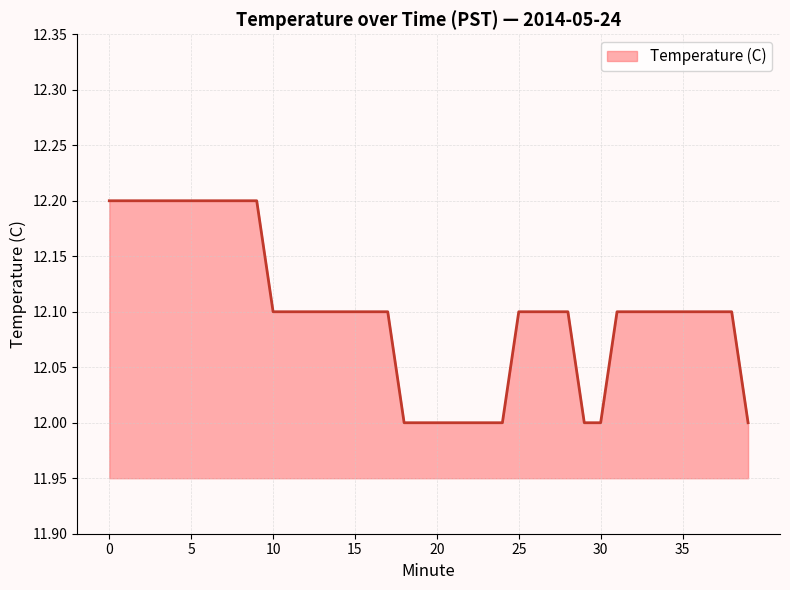

List the labels in order of value, largest first.

0, 1, 2, 3, 4, 5, 6, 7, 8, 9, 10, 11, 12, 13, 14, 15, 16, 17, 25, 26, 27, 28, 31, 32, 33, 34, 35, 36, 37, 38, 18, 19, 20, 21, 22, 23, 24, 29, 30, 39